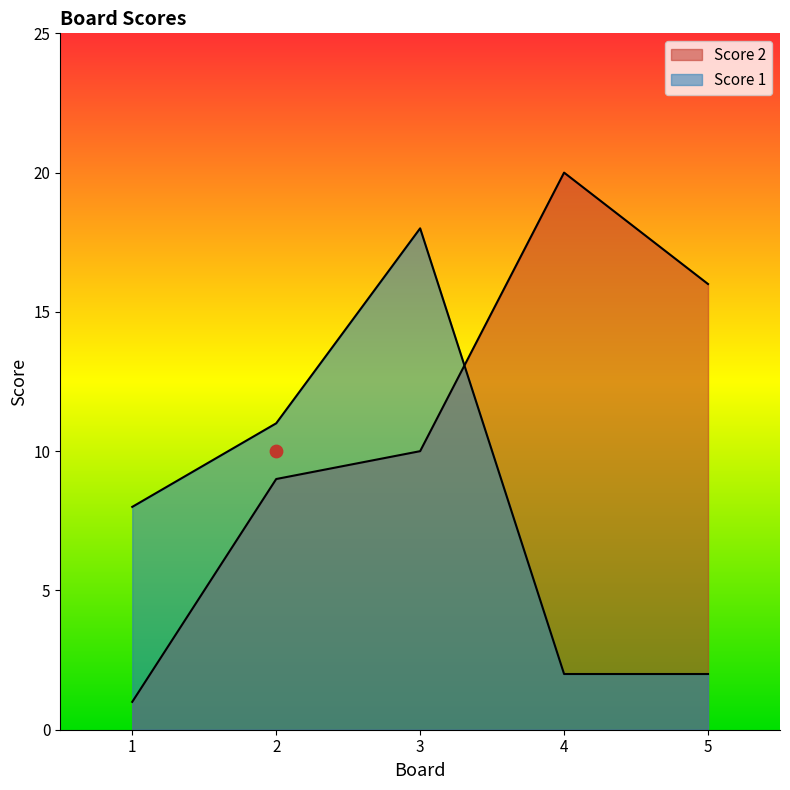

At how many categories does at least one series exceed 7?

5